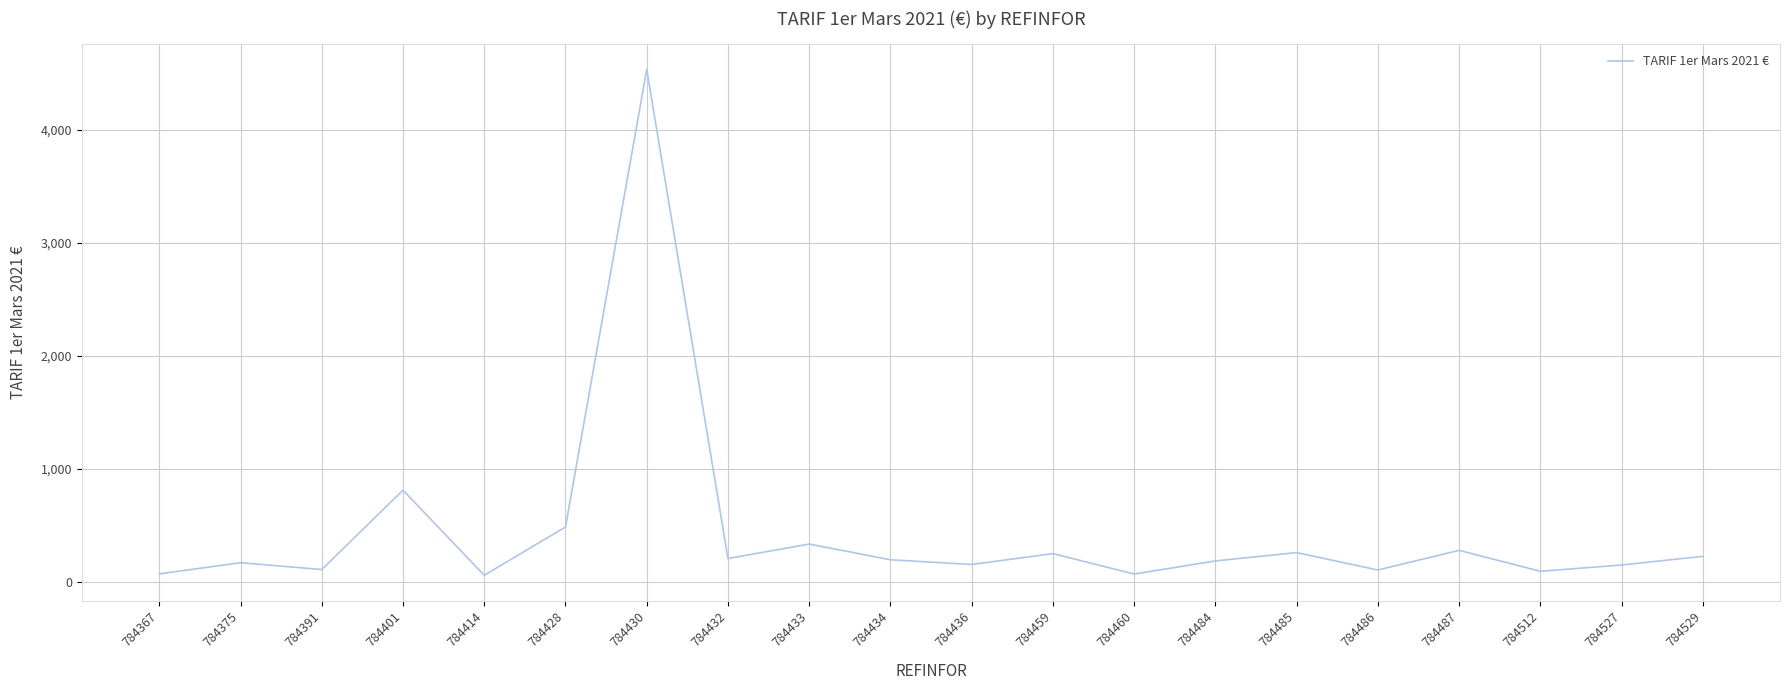

Is it true that the value at 784486 is 102.8?

True